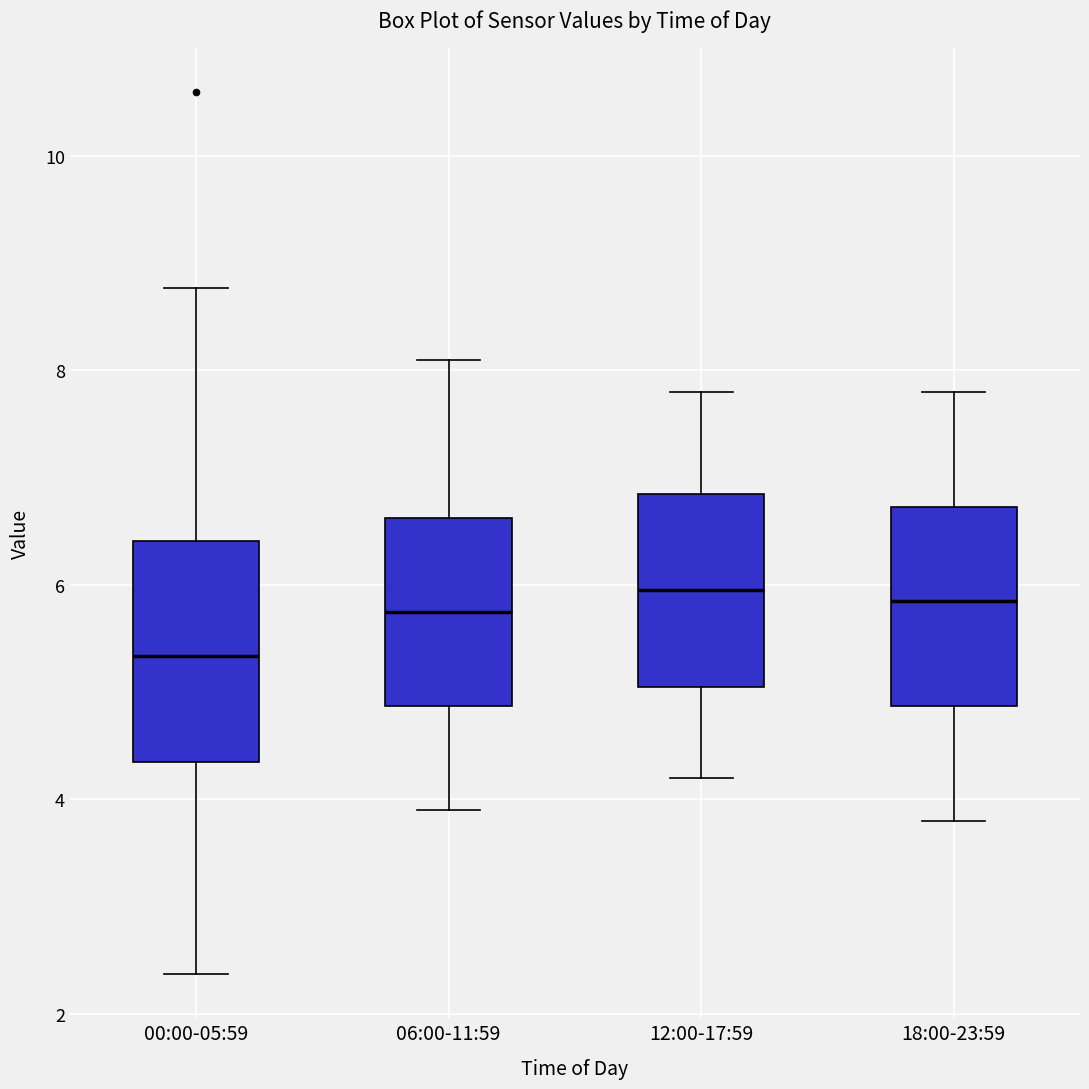

Reading left to right, read every box against the y-axis: the position of its median line, the range the box covers, and the ends of its whiskers. The values are not printed on the chart, so give them approximately, as read against the axis.

00:00-05:59: median 5.4, box 4.4 to 6.4, whiskers 2.4 to 8.8
06:00-11:59: median 5.8, box 4.8 to 6.6, whiskers 4.0 to 8.2
12:00-17:59: median 6.0, box 5.0 to 6.8, whiskers 4.2 to 7.8
18:00-23:59: median 5.8, box 4.8 to 6.8, whiskers 3.8 to 7.8